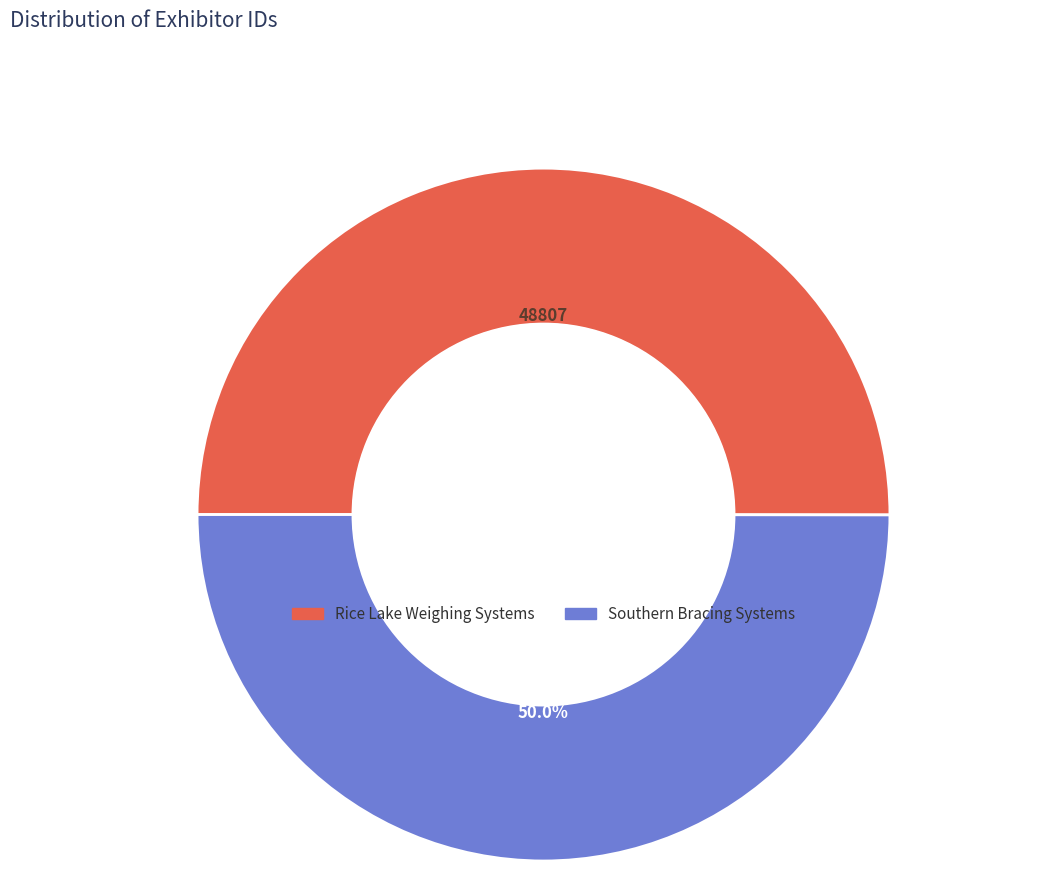

Approximately how many times larger is the value at Rice Lake Weighing Systems compared to Southern Bracing Systems?

1.0